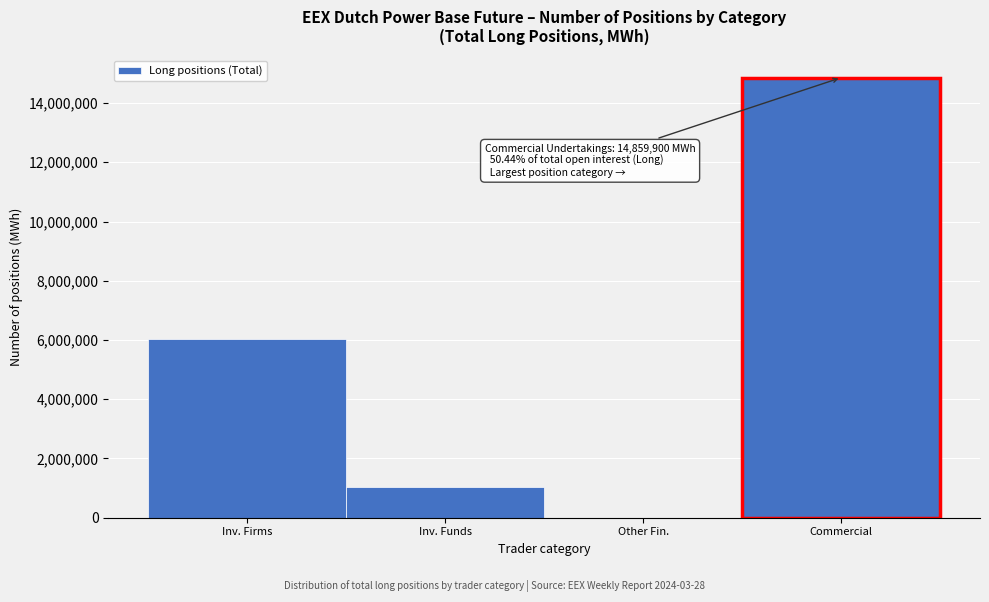

Reading left to right, extract all data points from this chart.

Inv. Firms=6028487	Inv. Funds=1052639	Other Fin.=0	Commercial=14859900